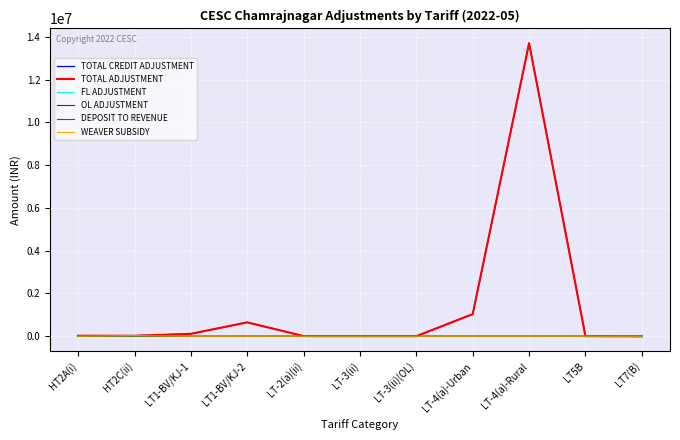

Does the chart have visible grid lines?

Yes